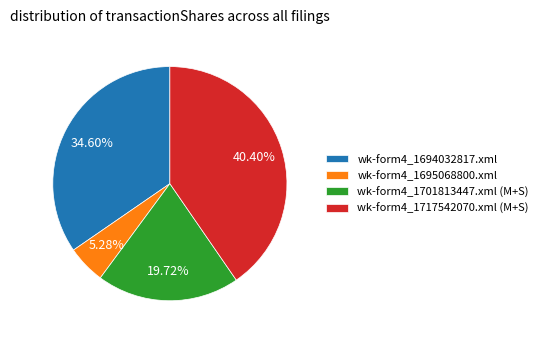

Does any single category account for the majority?

No